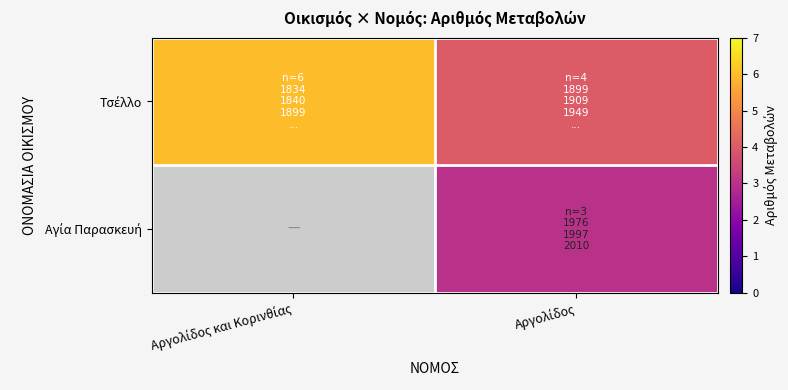

What is the difference between the highest and lowest values at Αργολίδος?

1.0